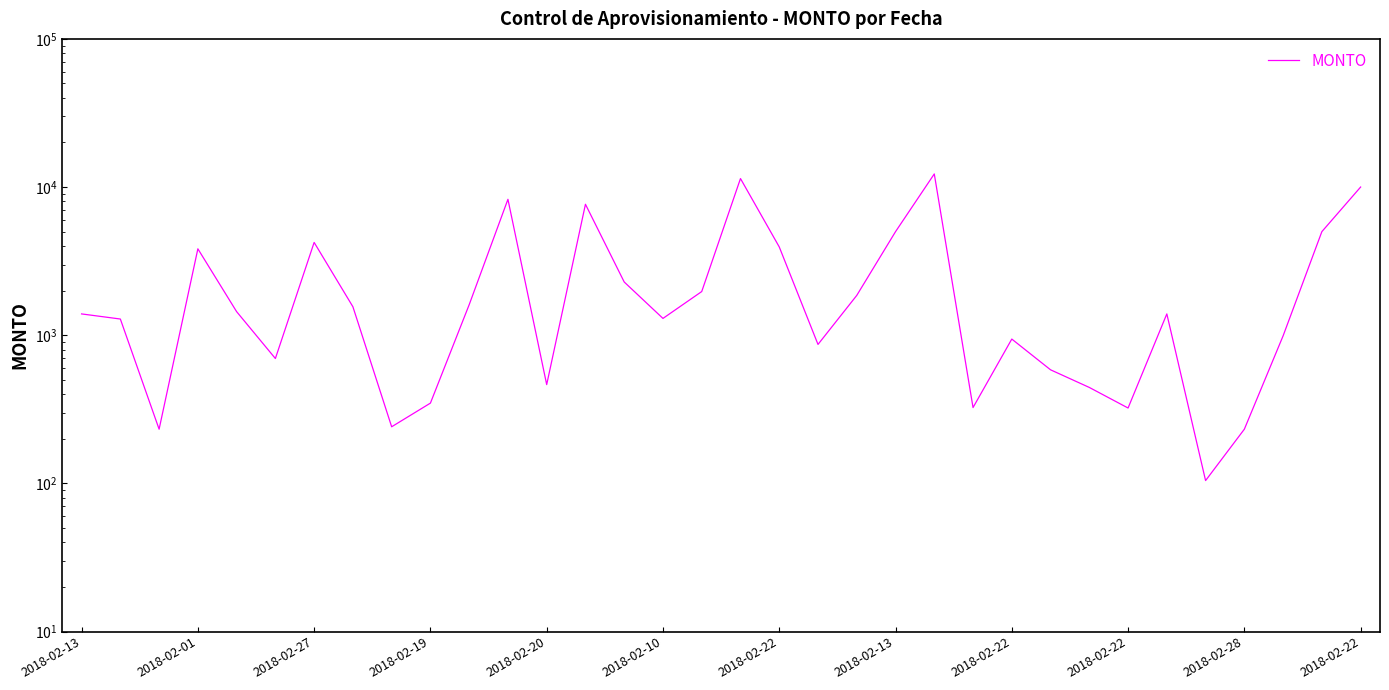

True or false: the data shows 3944.0 at 2018-02-22.

True